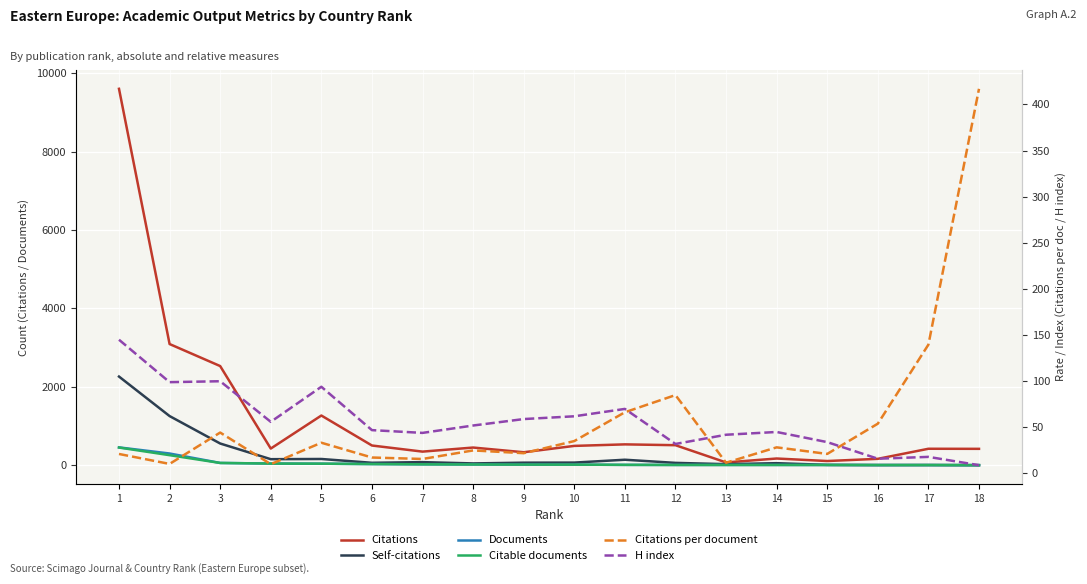

Rank the series at 9 from highest to lowest value.

Citations, Self-citations, H index, Citations per document, Documents, Citable documents